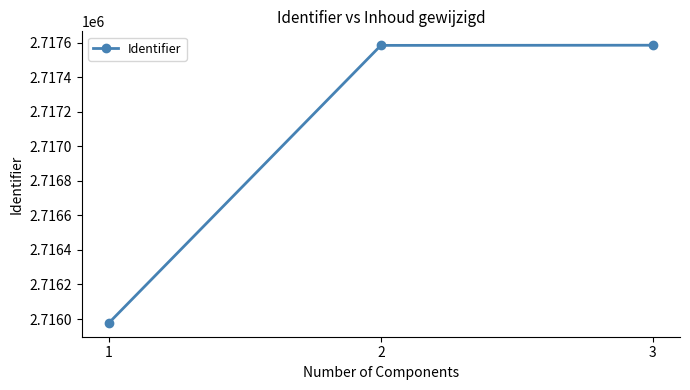

How many lines are shown in the chart?

1